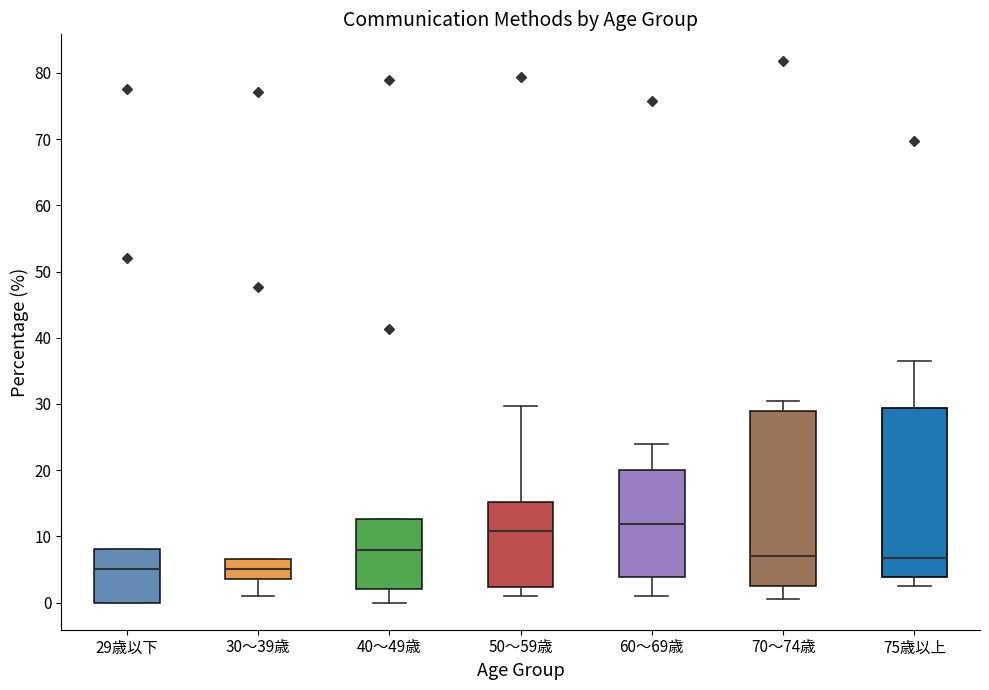

Reading left to right, read every box against the y-axis: the position of its median line, the range the box covers, and the ends of its whiskers. The values are not printed on the chart, so give them approximately, as read against the axis.

29歳以下: median 5, box 0 to 8, whiskers 0 to 8
30～39歳: median 5, box 4 to 7, whiskers 1 to 7
40～49歳: median 8, box 2 to 13, whiskers 0 to 13
50～59歳: median 11, box 2 to 15, whiskers 1 to 30
60～69歳: median 12, box 4 to 20, whiskers 1 to 24
70～74歳: median 7, box 3 to 29, whiskers 1 to 30
75歳以上: median 7, box 4 to 29, whiskers 3 to 36